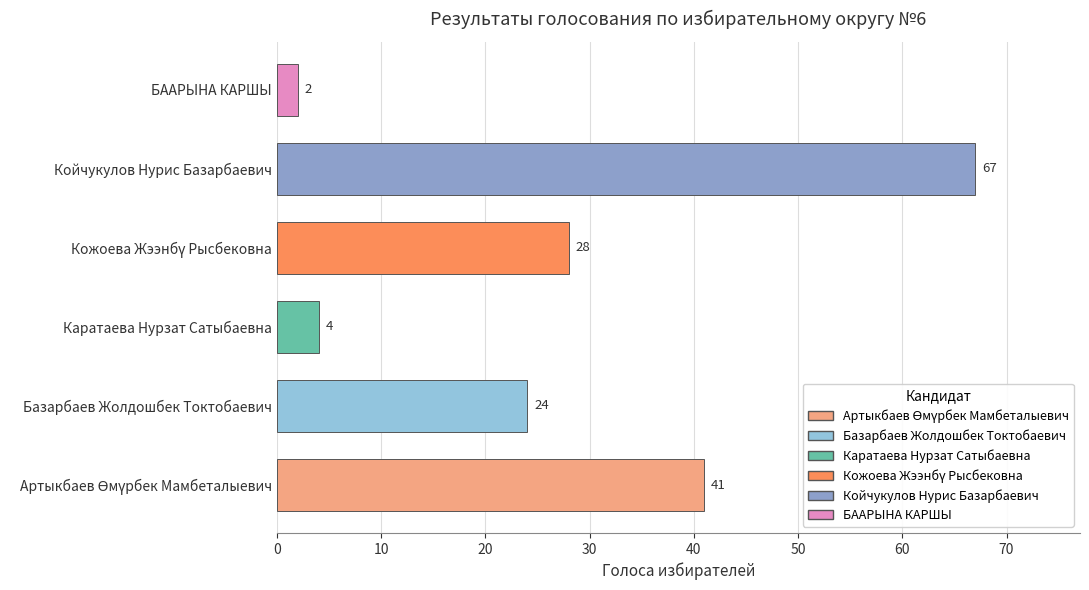

True or false: the data shows 24 at Базарбаев Жолдошбек Токтобаевич.

True